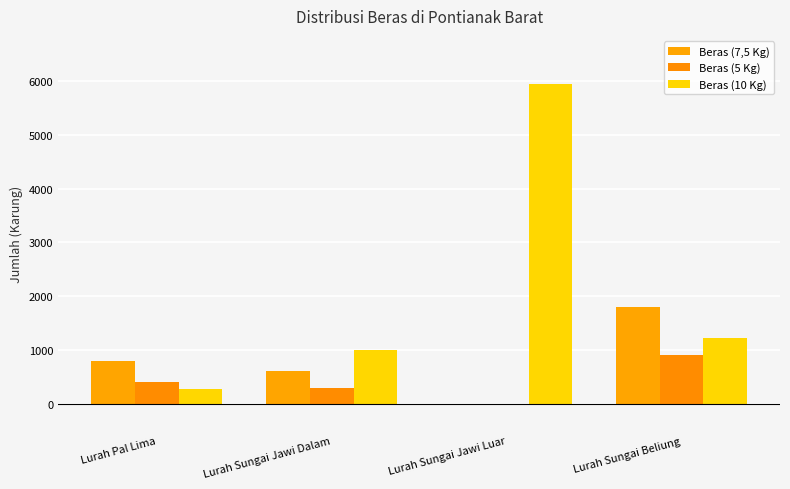

What is the average value of the Beras (5 Kg) series?

400